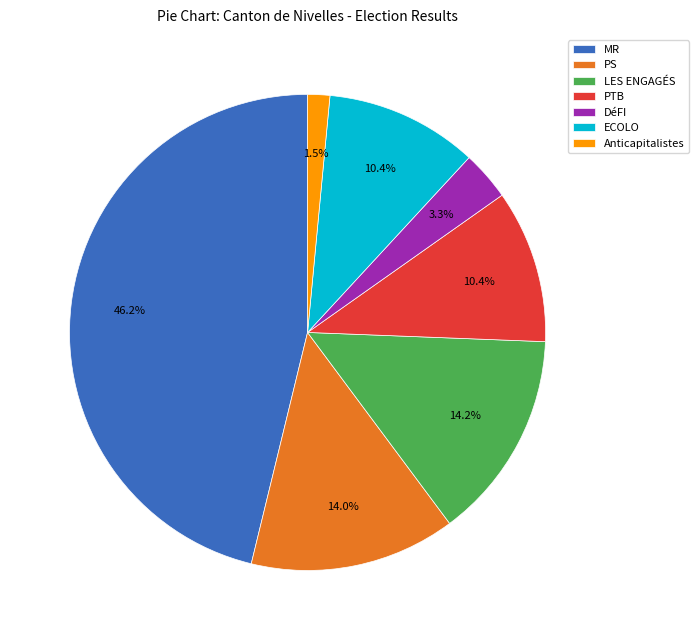

To the nearest percent, what portion does ECOLO represent?

10%